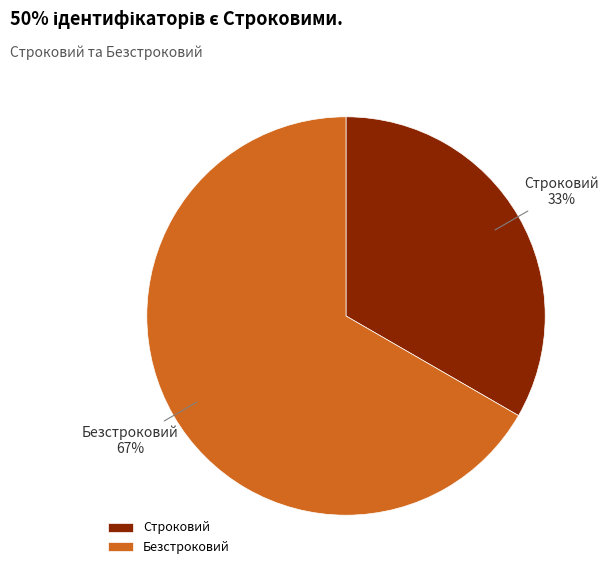

Rank the categories by value from lowest to highest.

Строковий, Безстроковий